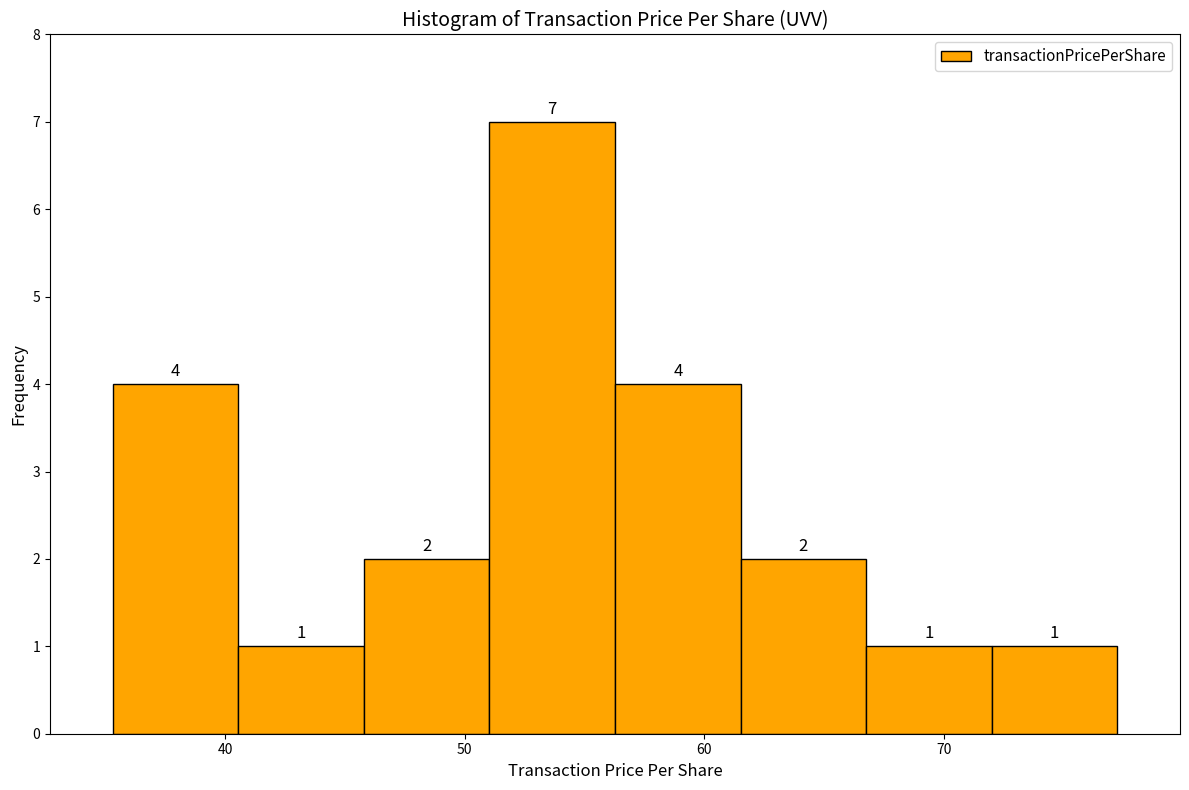

What is the height of the bar covering 56 to 62 on the x-axis? The bar edges are not printed on the chart, so give them approximately, as read against the axis.

4